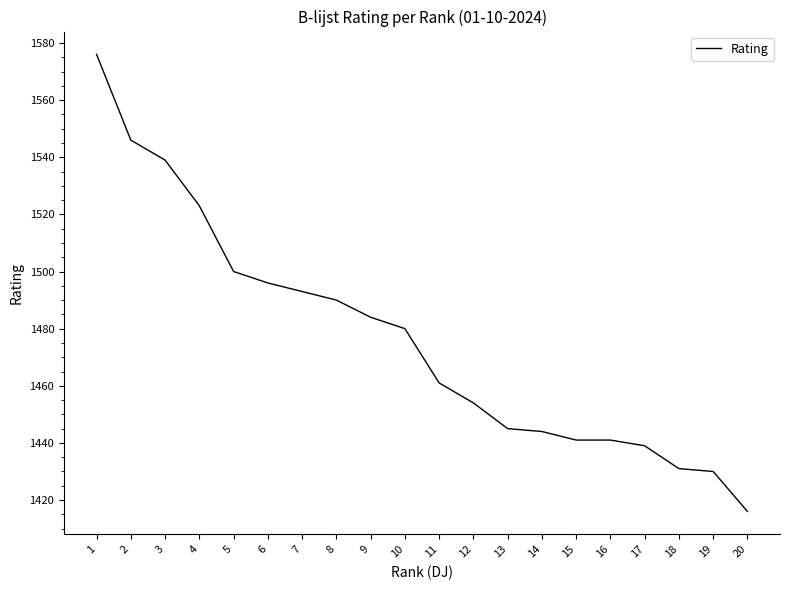

Where does the data first go above 1480?

1